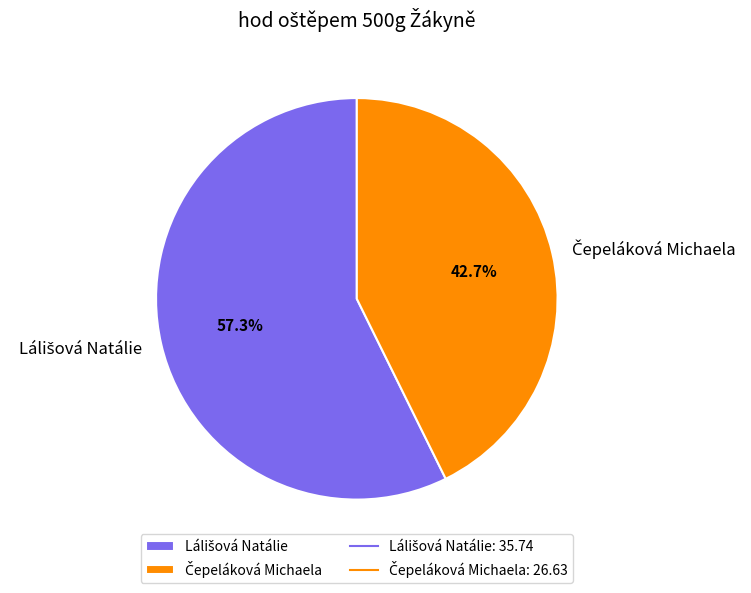

What is the largest slice in the pie chart?

Lálišová Natálie